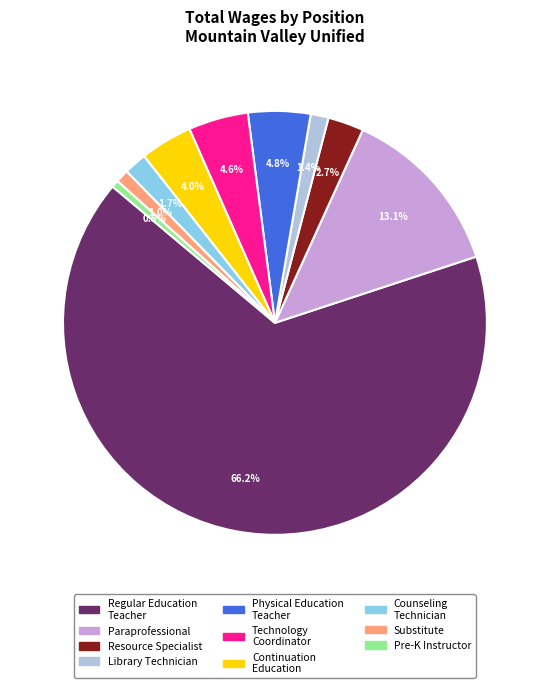

What is the ratio of the value at Continuation Education to the value at Technology Coordinator?

0.9